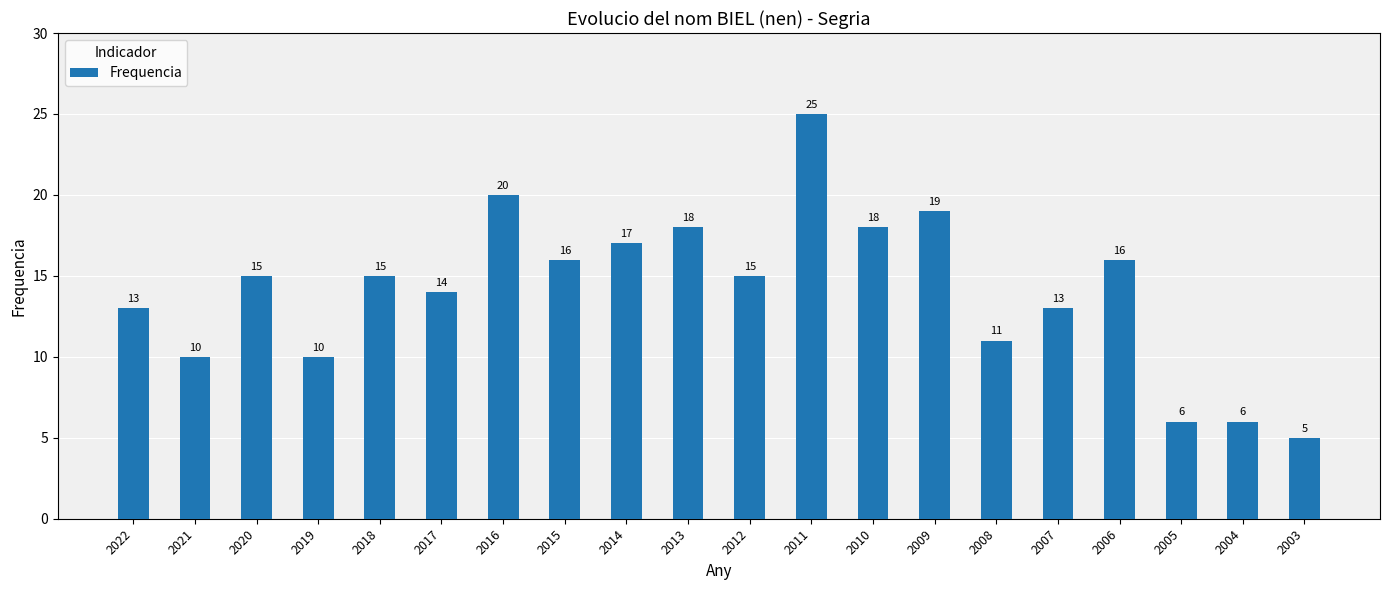

Is it true that the value at 2022 is 19?

False